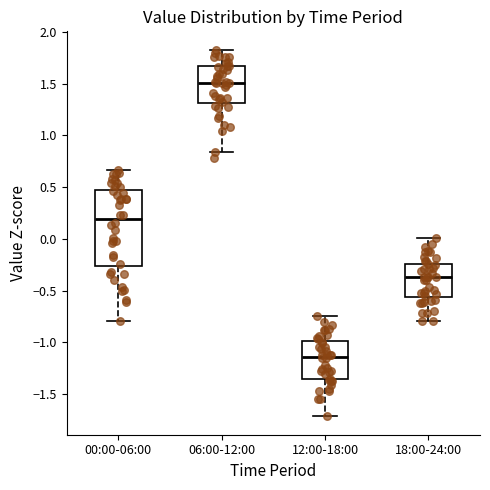

Reading left to right, transcribe this box plot: for each box, give where its median line is, the range the box spans, and where its two whiskers end, as read against the y-axis. The values are not printed on the chart, so give them approximately, as read against the axis.

00:00-06:00: median 0.20, box -0.25 to 0.45, whiskers -0.80 to 0.65
06:00-12:00: median 1.50, box 1.30 to 1.65, whiskers 0.85 to 1.85
12:00-18:00: median -1.15, box -1.35 to -1.00, whiskers -1.70 to -0.75
18:00-24:00: median -0.35, box -0.55 to -0.25, whiskers -0.80 to 0.00